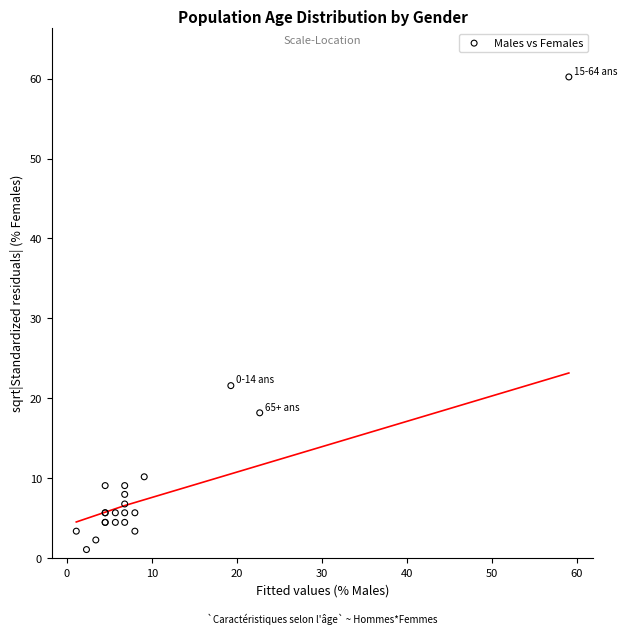

What Y value in the scatter plot is closest to 30?

21.6